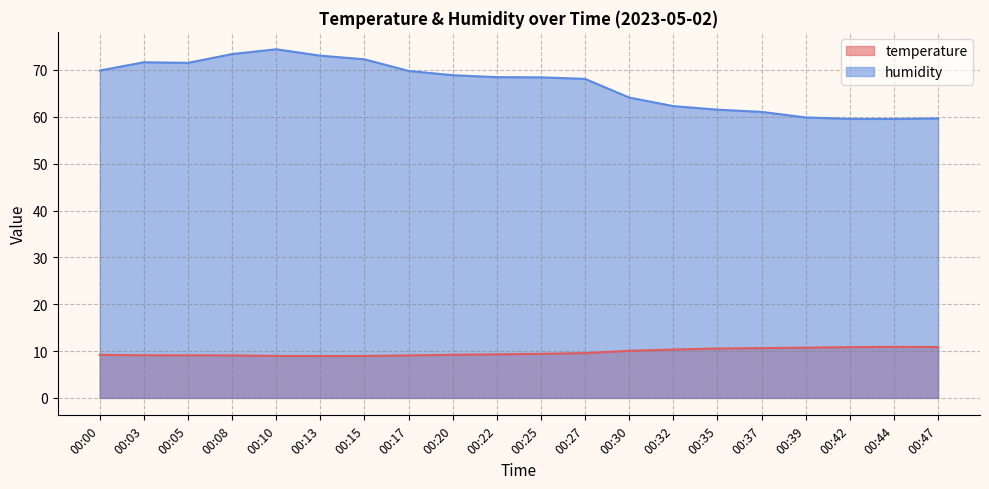

What is the difference between the maximum and minimum values in the humidity series?

14.9